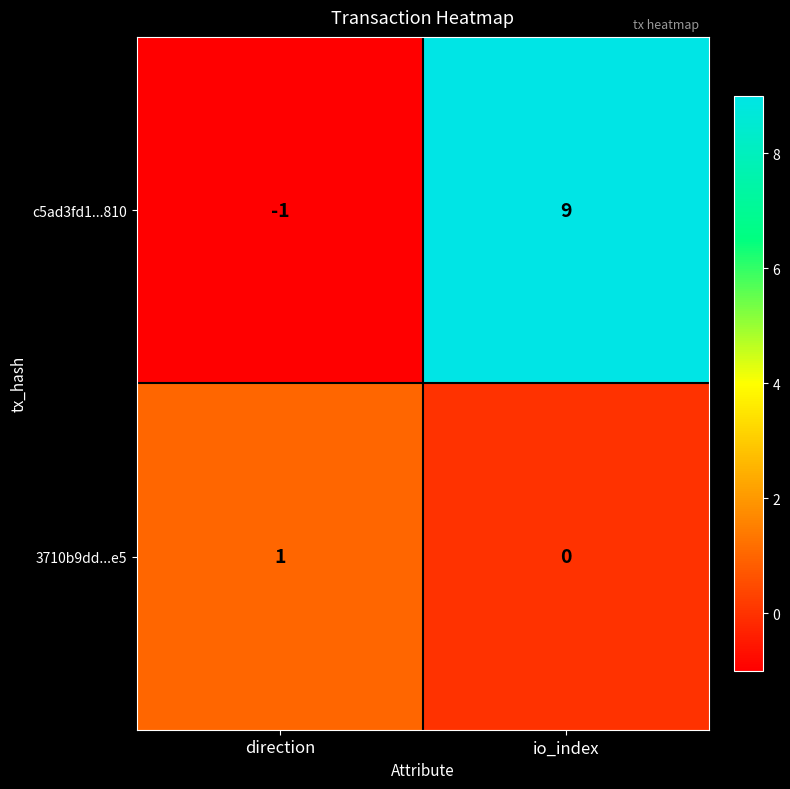

Rank the series by their maximum value, from lowest to highest.

3710b9dd...e5, c5ad3fd1...810